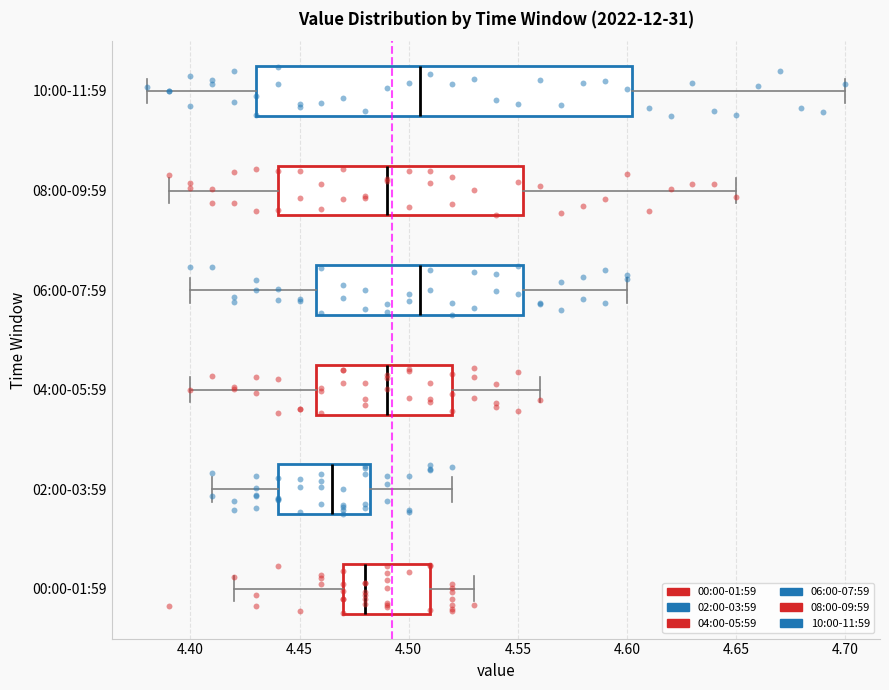

Reading bottom to top, transcribe this box plot: for each box, give where its median line is, the range the box spans, and where its two whiskers end, as read against the x-axis. The values are not printed on the chart, so give them approximately, as read against the axis.

00:00-01:59: median 4.480, box 4.470 to 4.510, whiskers 4.420 to 4.530
02:00-03:59: median 4.465, box 4.440 to 4.485, whiskers 4.410 to 4.520
04:00-05:59: median 4.490, box 4.460 to 4.520, whiskers 4.400 to 4.560
06:00-07:59: median 4.505, box 4.460 to 4.555, whiskers 4.400 to 4.600
08:00-09:59: median 4.490, box 4.440 to 4.555, whiskers 4.390 to 4.650
10:00-11:59: median 4.505, box 4.430 to 4.605, whiskers 4.380 to 4.700